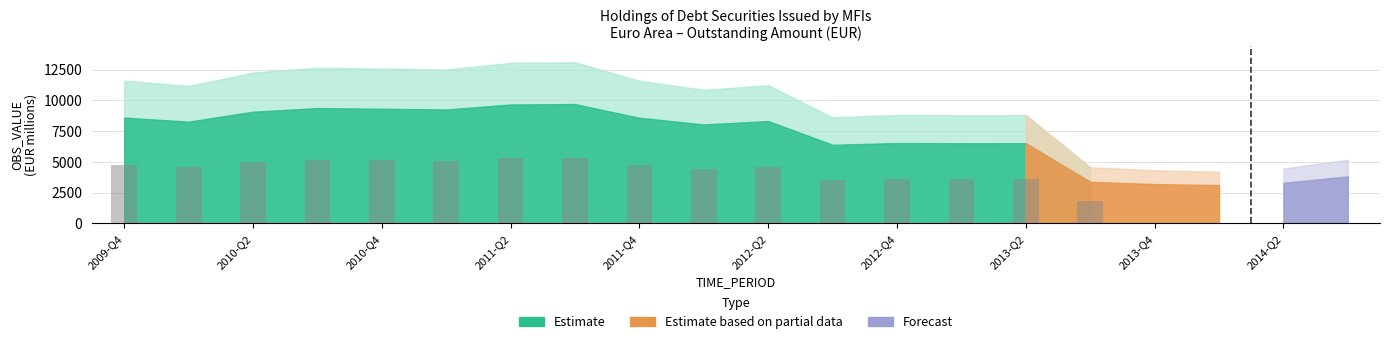

What is the maximum value shown in the chart?

5337.2